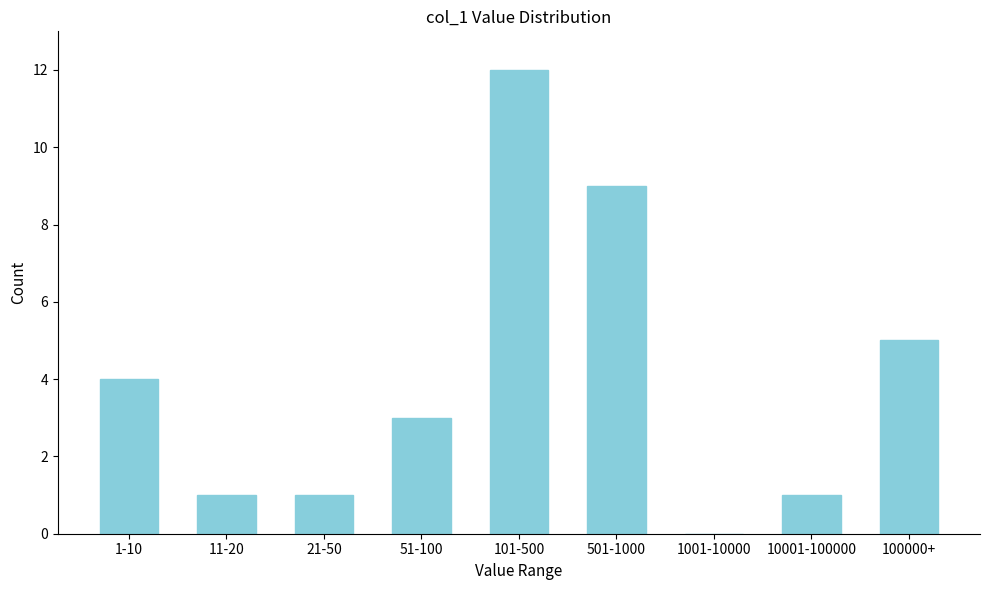

Reading right to left, transcribe all the data shown in this chart.

100000+=5	10001-100000=1	1001-10000=0	501-1000=9	101-500=12	51-100=3	21-50=1	11-20=1	1-10=4